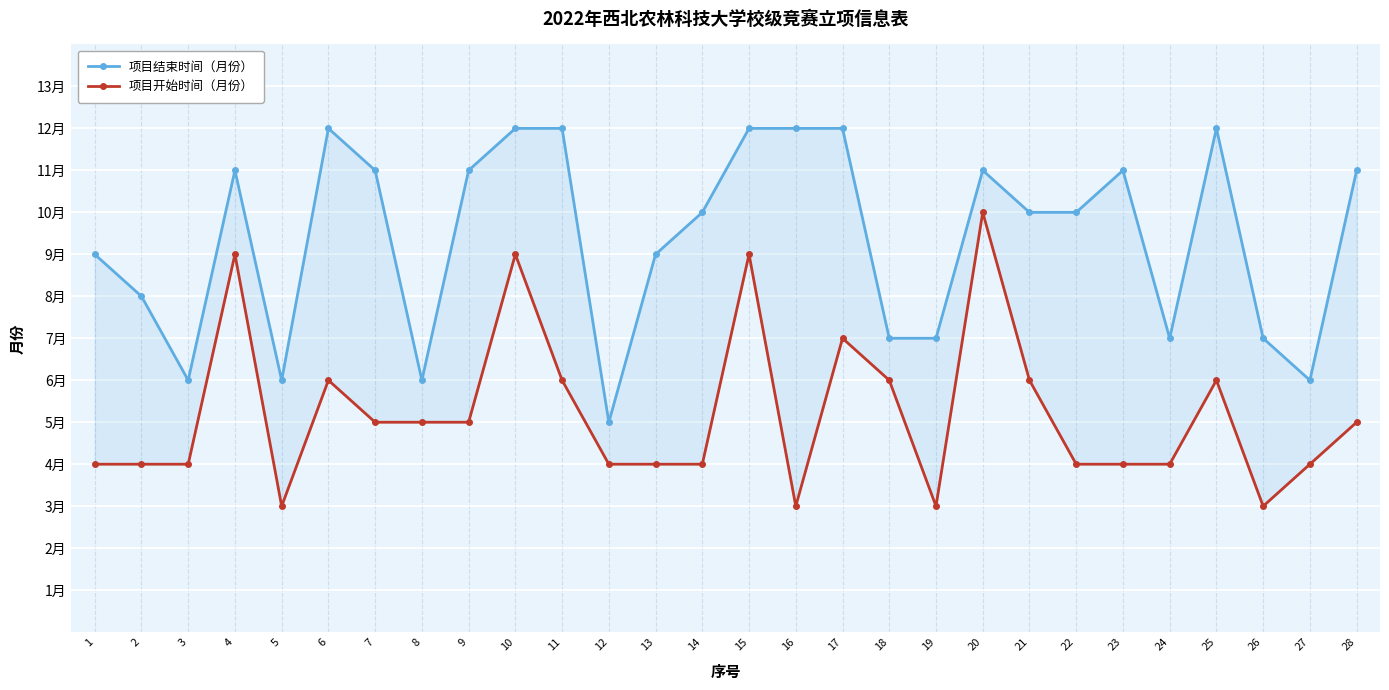

At which label is 项目开始时间（月份） closest to 6?

6